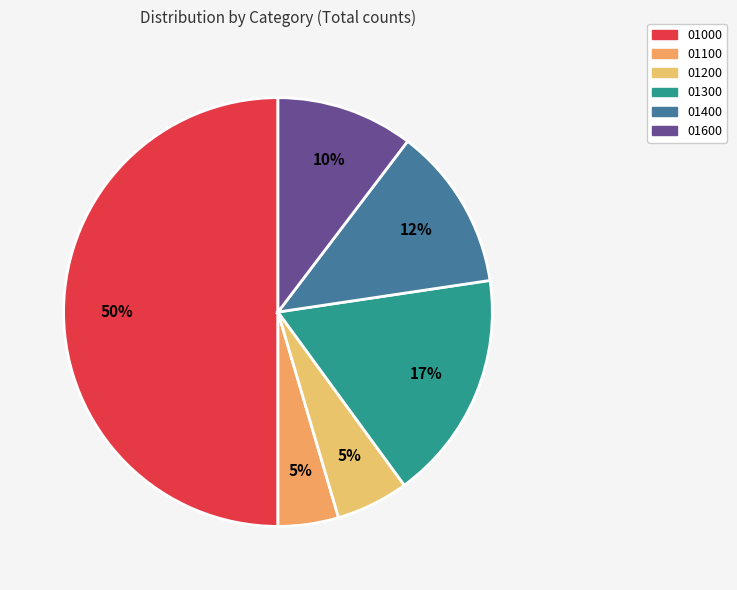

Between 01600 and 01200, which is larger?

01600